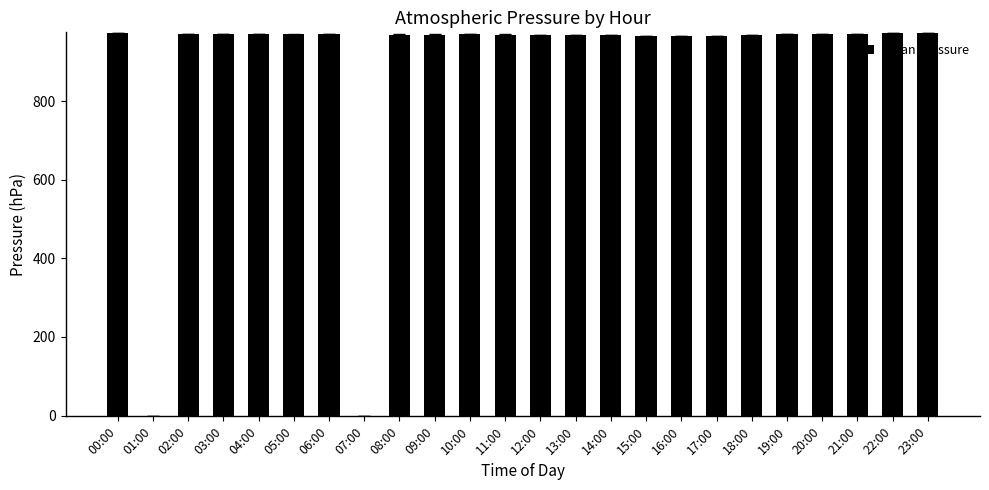

Is it true that the value at 19:00 is 970.0?

True